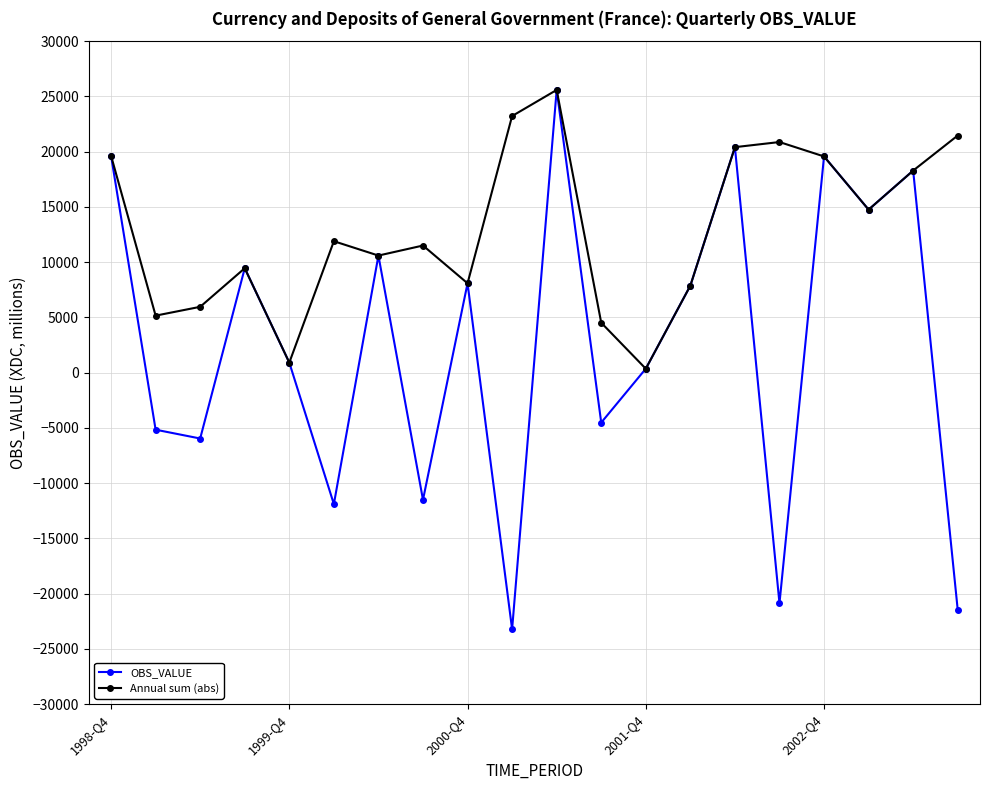

Which series has the largest range (max minus min)?

OBS_VALUE